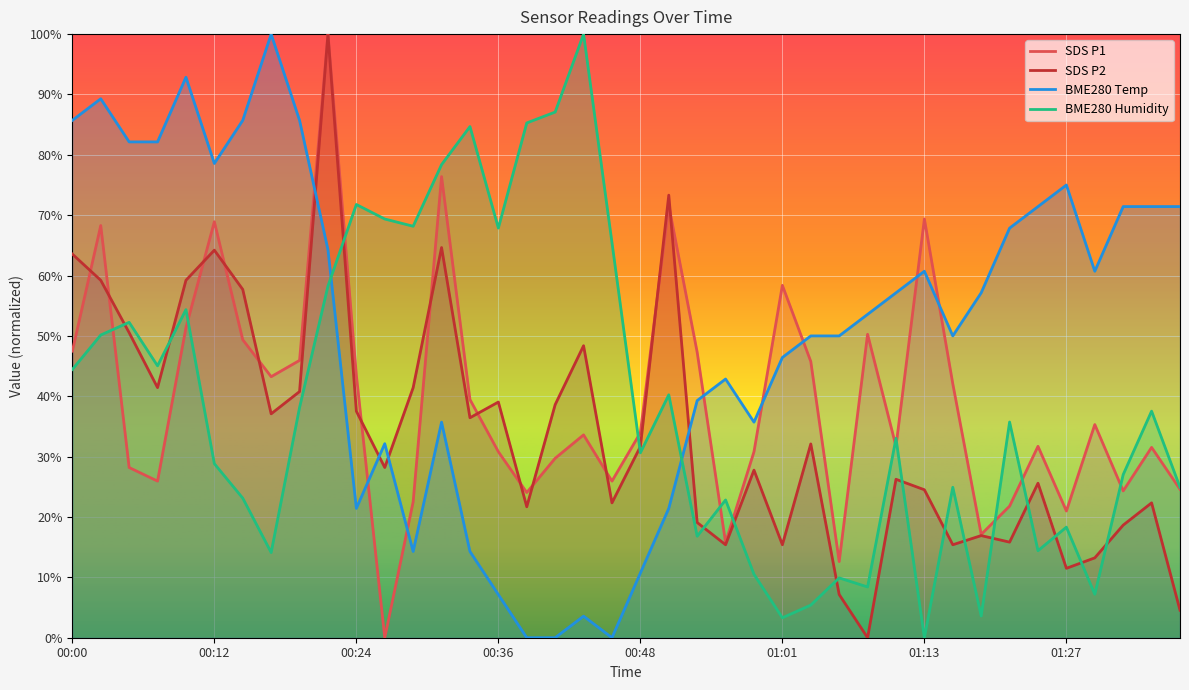

Which series has the largest total across all categories?

BME280 Temp